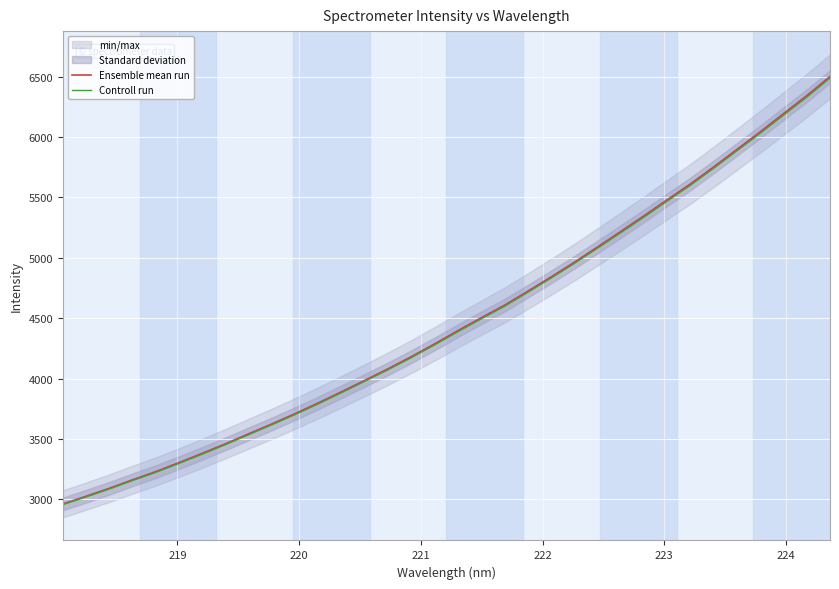

True or false: Controll run has more than 1 interior local peaks.

False